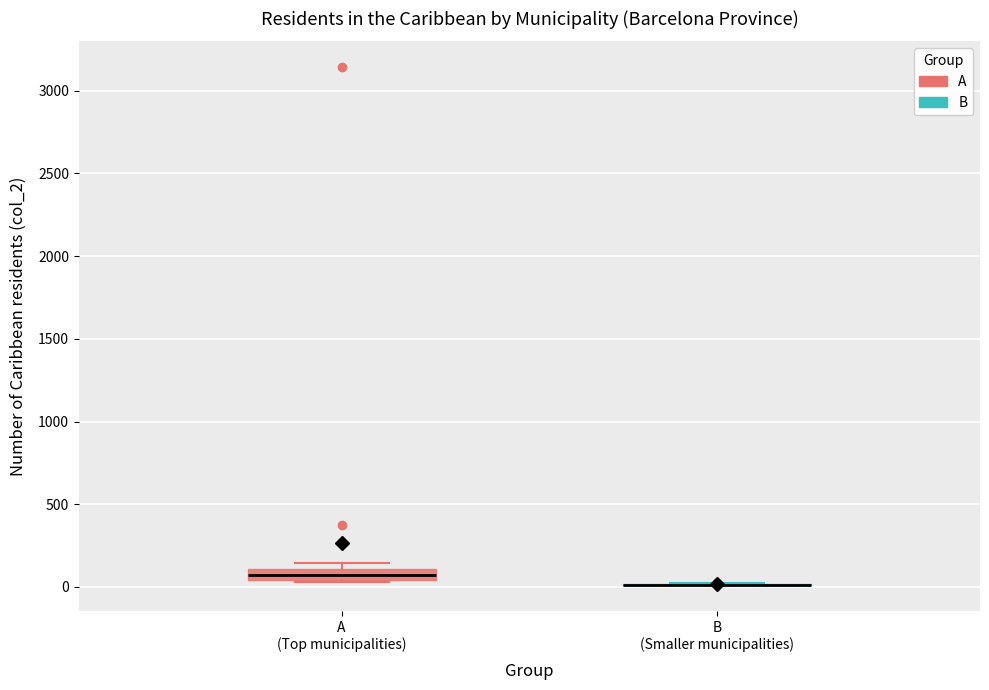

Which box is the tallest, from its lower edge to its upper edge?

A (Top municipalities)